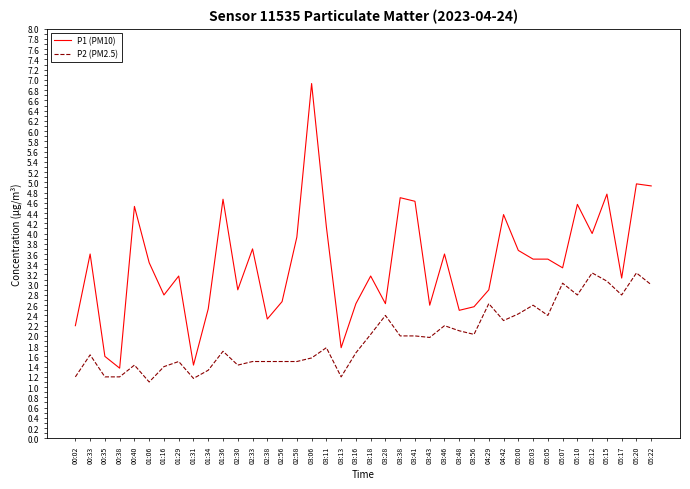

Reading left to right, transcribe all the data shown in this chart.

P1 (PM10): 00:02=2.2	00:33=3.6	00:35=1.6	00:38=1.4	00:40=4.5	01:06=3.4	01:16=2.8	01:29=3.2	01:31=1.4	01:34=2.5	01:36=4.7	02:30=2.9	02:33=3.7	02:38=2.3	02:56=2.7	02:58=3.9	03:06=6.9	03:11=4.1	03:13=1.8	03:16=2.6	03:18=3.2	03:28=2.6	03:38=4.7	03:41=4.6	03:43=2.6	03:46=3.6	03:48=2.5	03:56=2.6	04:29=2.9	04:42=4.4	05:00=3.7	05:03=3.5	05:05=3.5	05:07=3.3	05:10=4.6	05:12=4.0	05:15=4.8	05:17=3.1	05:20=5.0	05:22=4.9
P2 (PM2.5): 00:02=1.2	00:33=1.6	00:35=1.2	00:38=1.2	00:40=1.4	01:06=1.1	01:16=1.4	01:29=1.5	01:31=1.2	01:34=1.3	01:36=1.7	02:30=1.4	02:33=1.5	02:38=1.5	02:56=1.5	02:58=1.5	03:06=1.6	03:11=1.8	03:13=1.2	03:16=1.7	03:18=2.0	03:28=2.4	03:38=2.0	03:41=2.0	03:43=2.0	03:46=2.2	03:48=2.1	03:56=2.0	04:29=2.6	04:42=2.3	05:00=2.4	05:03=2.6	05:05=2.4	05:07=3.0	05:10=2.8	05:12=3.2	05:15=3.1	05:17=2.8	05:20=3.2	05:22=3.0